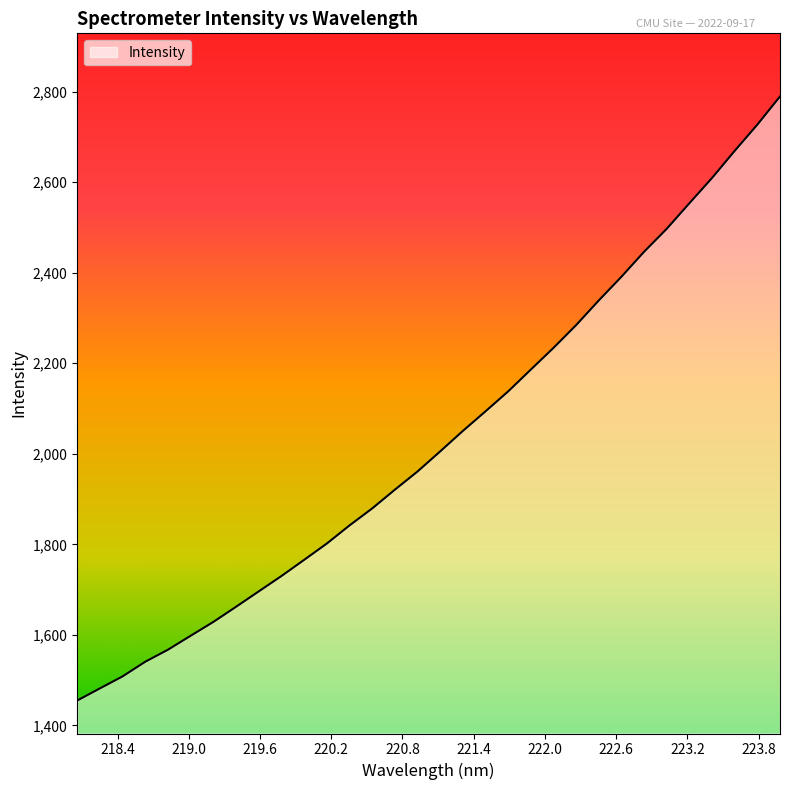

What is the difference between the maximum and minimum values?

1334.1